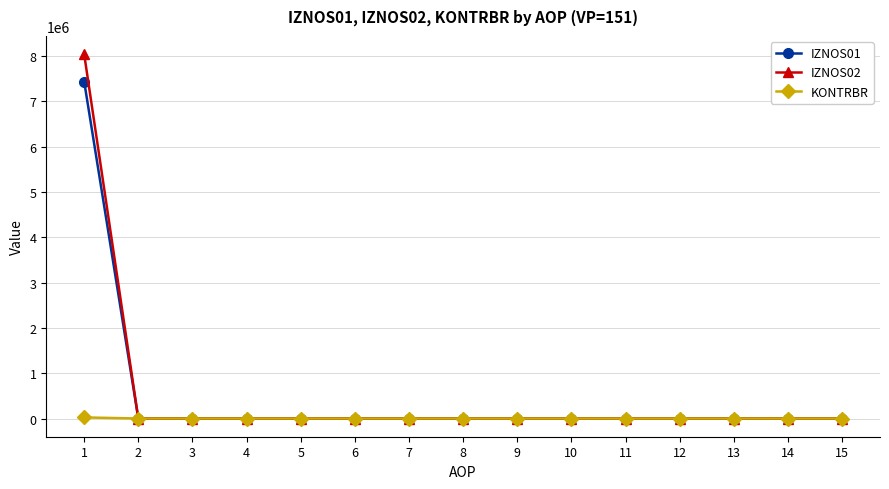

Which series has the widest spread of values?

IZNOS02